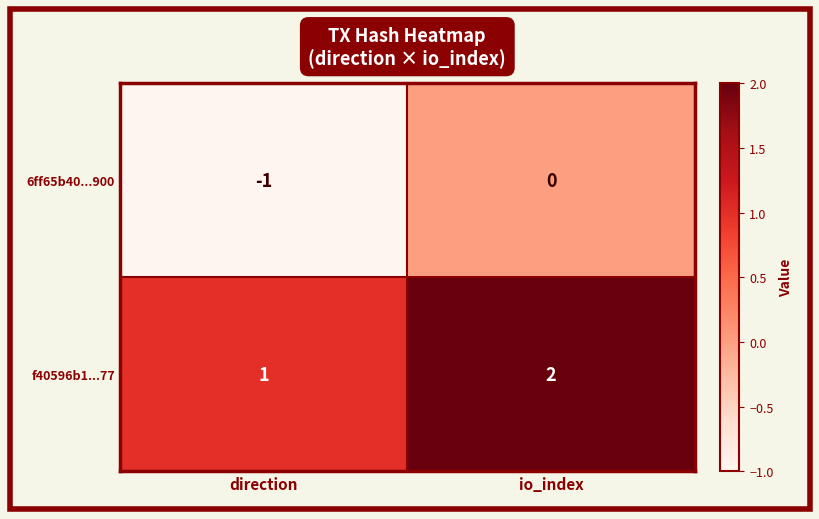

What is the sum of the f40596b1...77 values at direction and io_index?

3